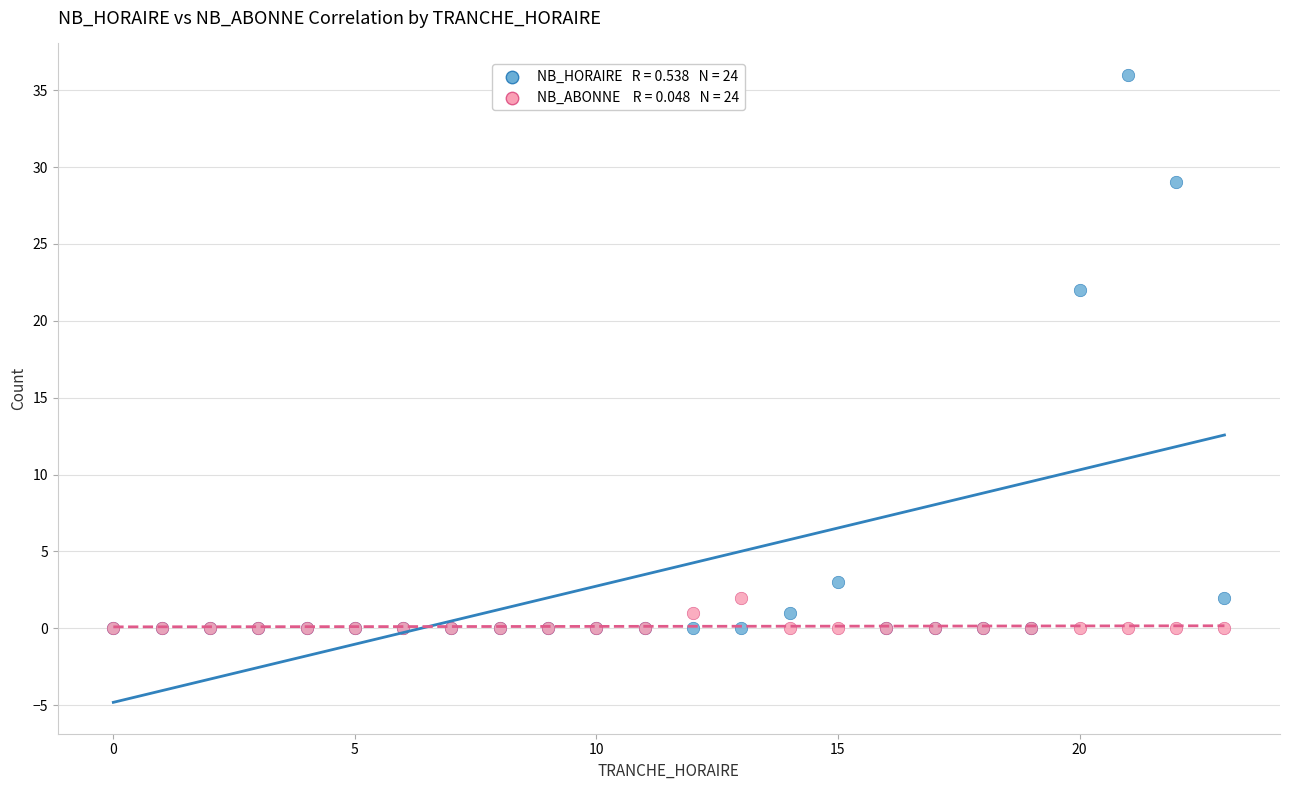

Across all series, what Y value is closest to 18?

22